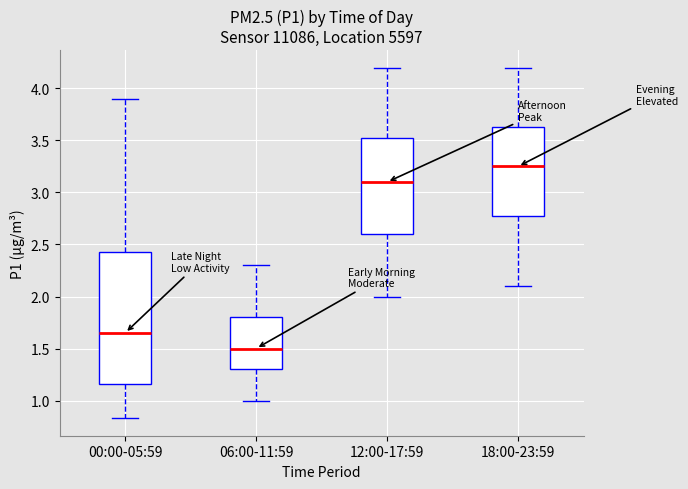

Which box is the tallest, from its lower edge to its upper edge?

00:00-05:59